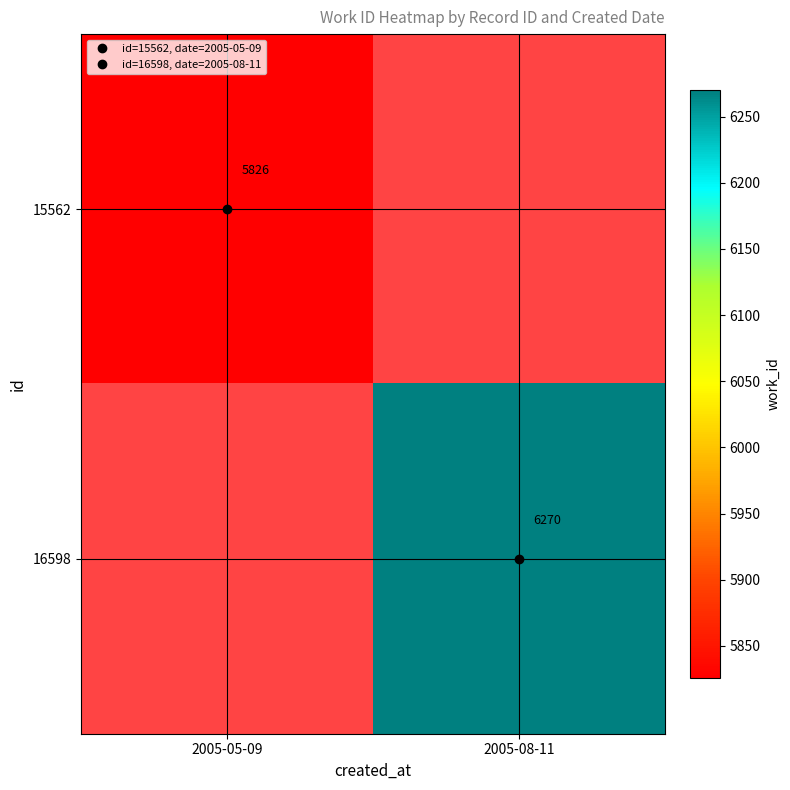

Which category has the highest value in the 15562 series?

2005-05-09